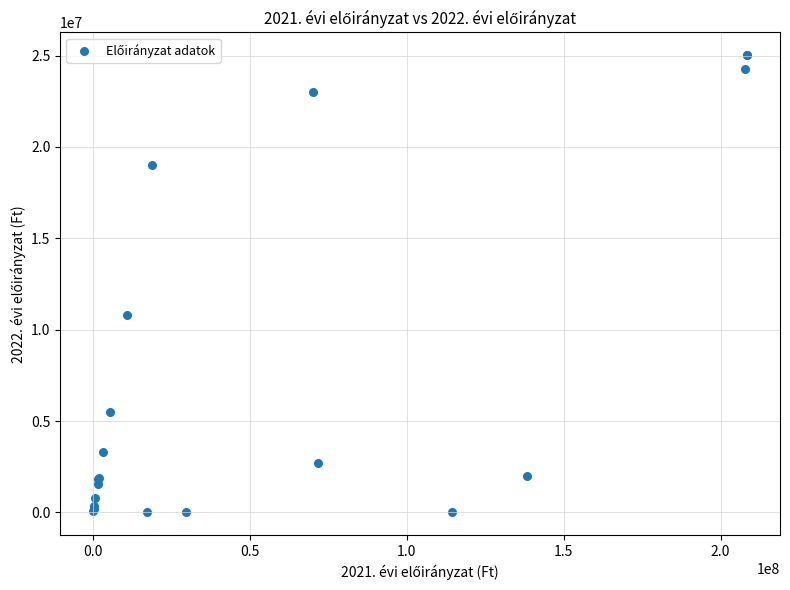

What Y value in the scatter plot is closest to 12510750?

10821606